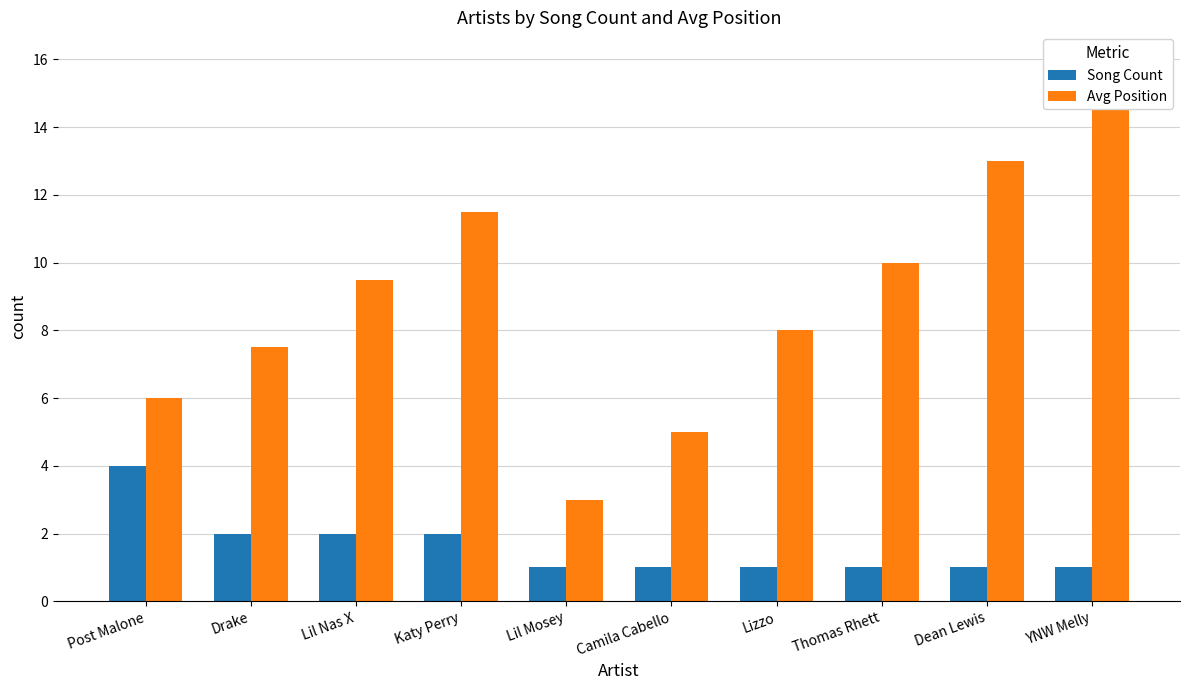

What is the label of the 8th bar from the left?

Thomas Rhett